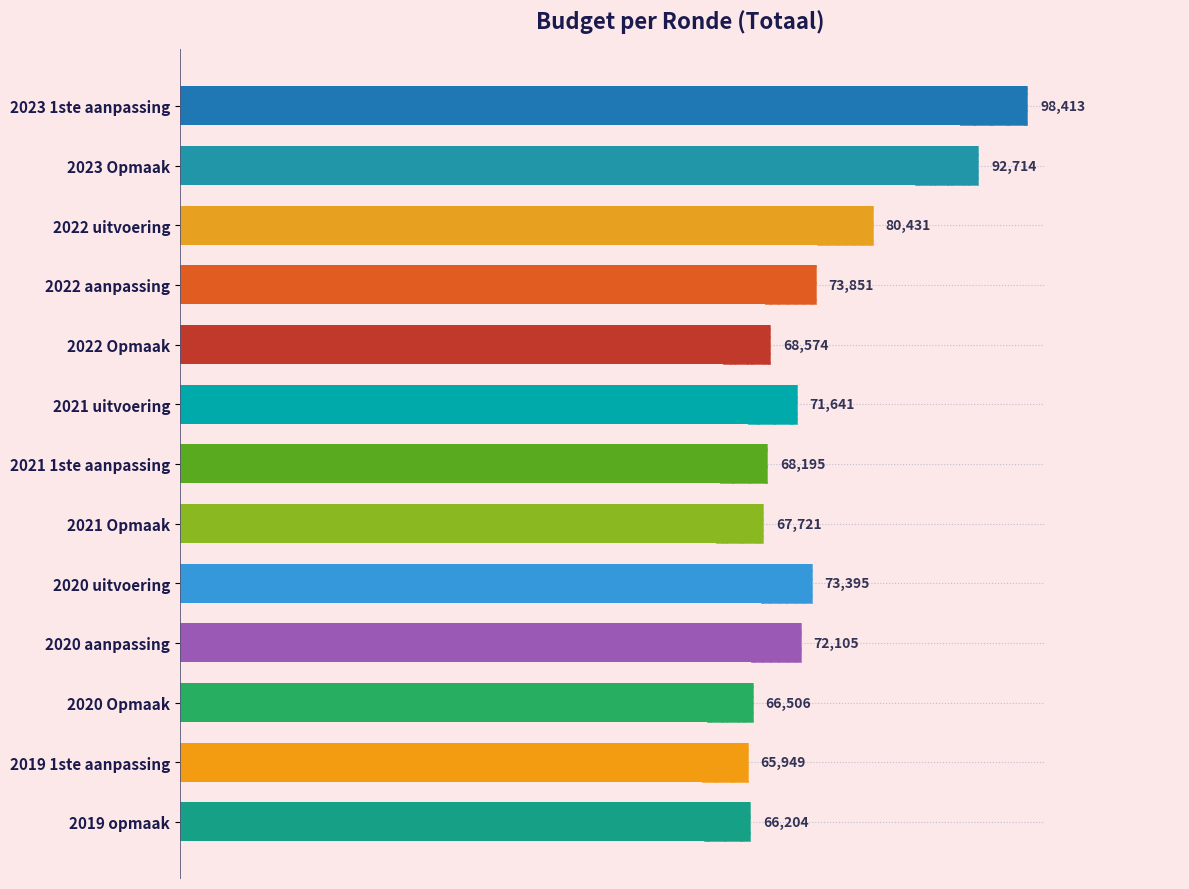

What is the greatest value displayed?

98413